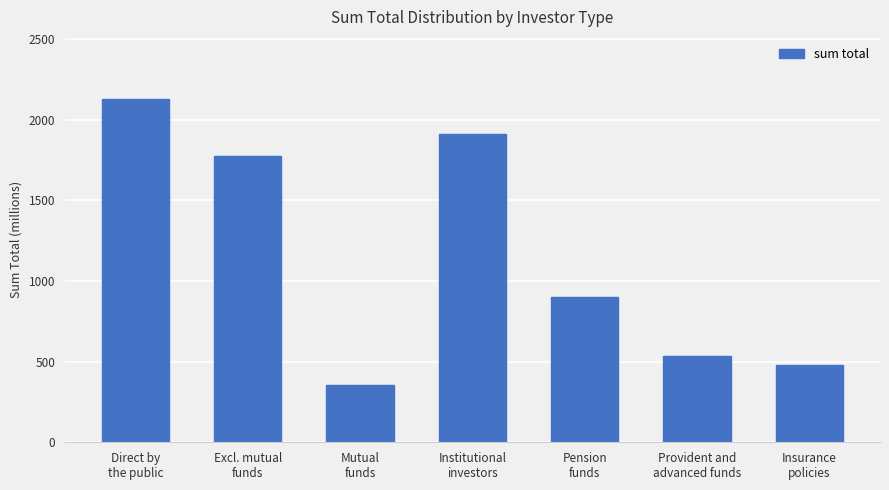

Where does the data first go above 898?

Direct by
the public